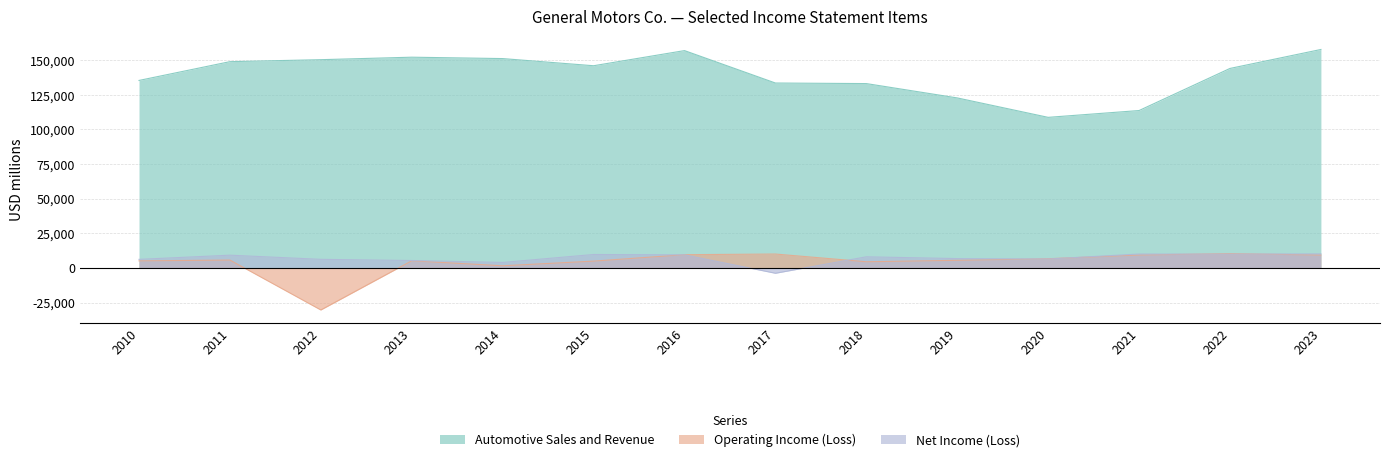

What is the total value across all series at 2014?

156571